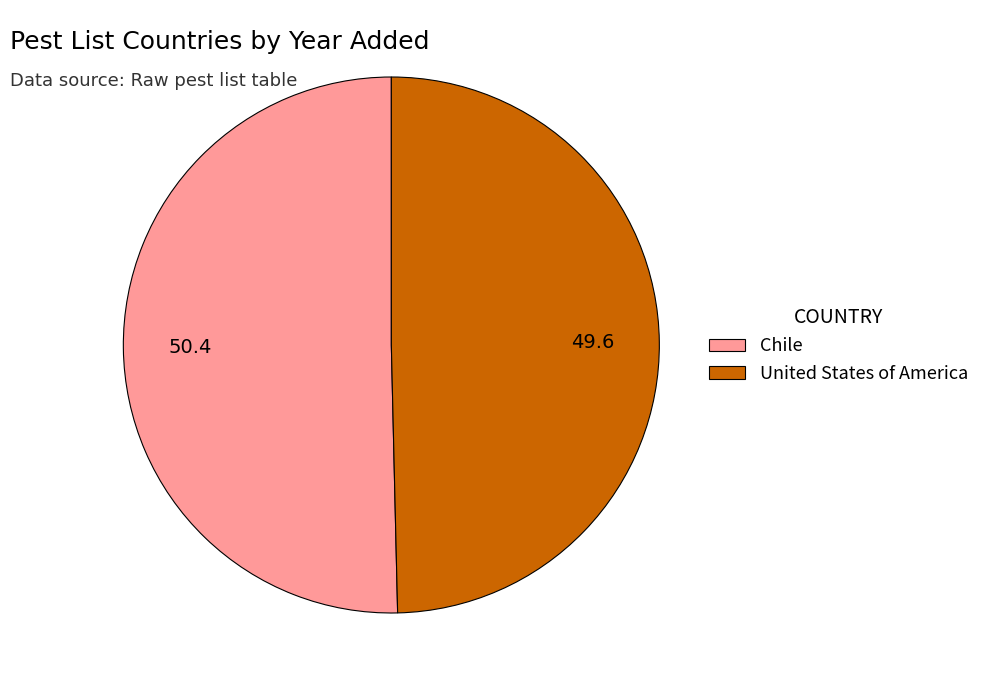

Which slice is the largest?

Chile